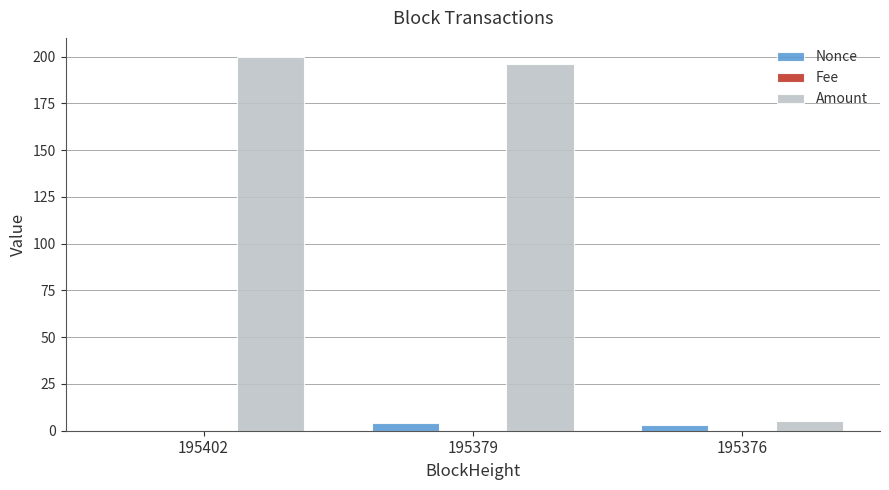

True or false: Nonce has a value of 3.0 at 195376.

True